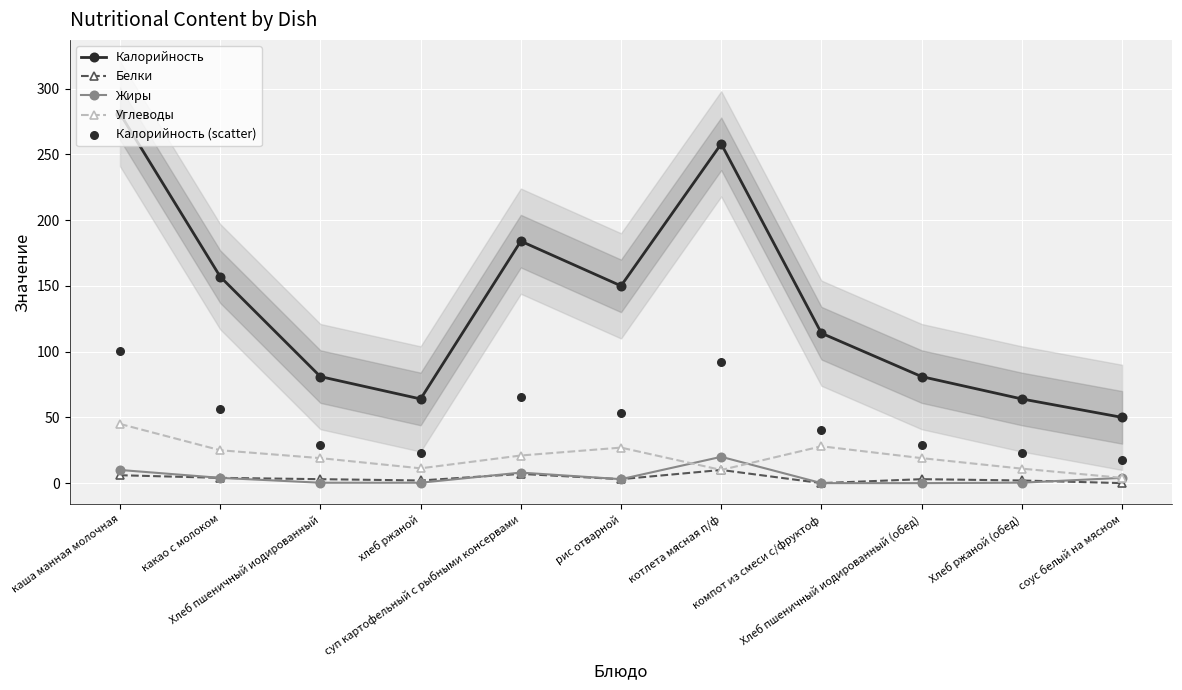

Which series contains the lowest Y value?

Белки